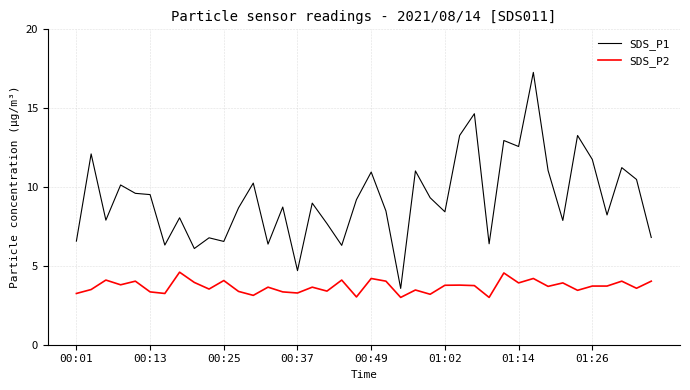

List the series in order of their peak value, lowest first.

SDS_P2, SDS_P1